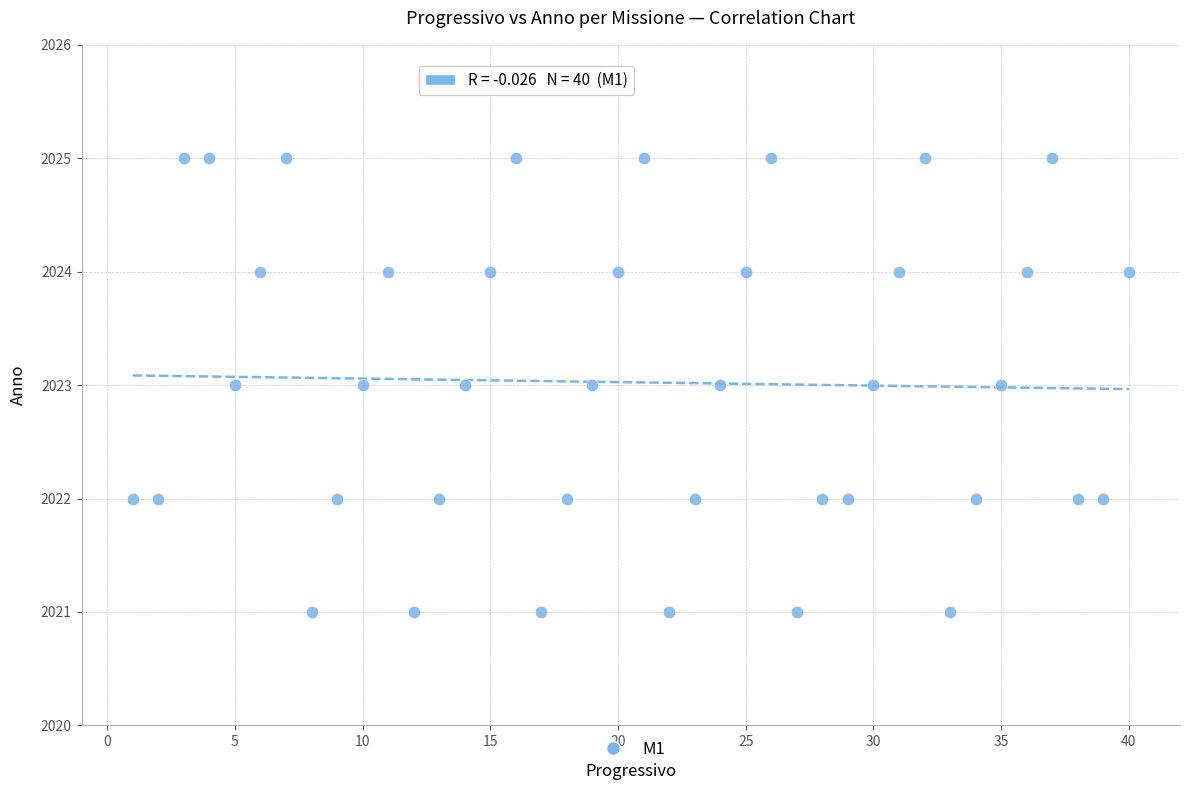

What is the range of X values (max minus min)?

39